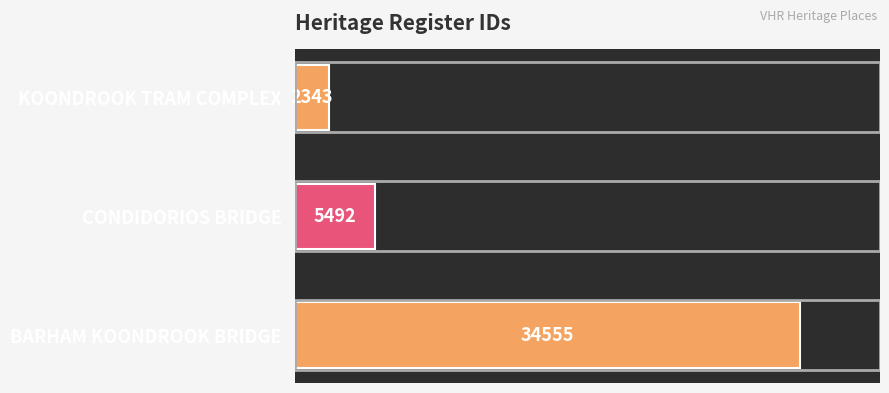

Where is the data nearest to the value 18449?

CONDIDORIOS BRIDGE